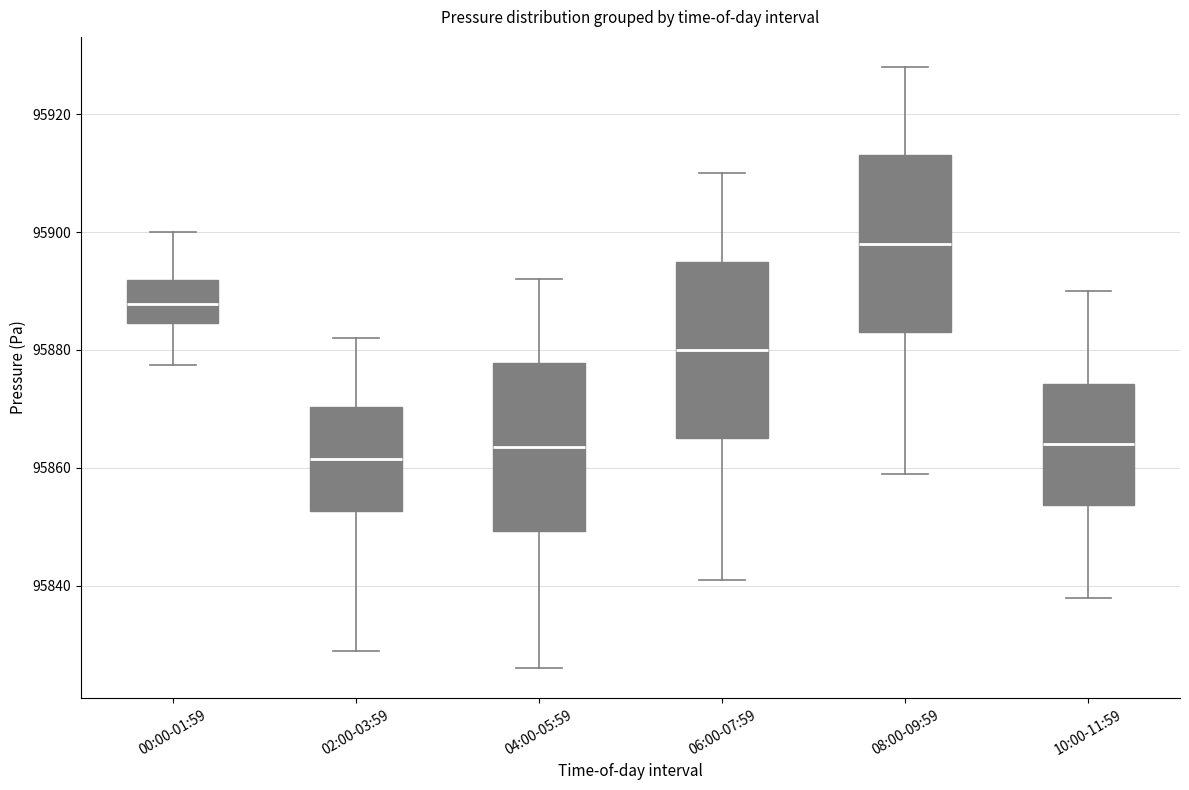

Reading left to right, read every box against the y-axis: the position of its median line, the range the box covers, and the ends of its whiskers. The values are not printed on the chart, so give them approximately, as read against the axis.

00:00-01:59: median 95888, box 95884 to 95892, whiskers 95878 to 95900
02:00-03:59: median 95862, box 95852 to 95870, whiskers 95830 to 95882
04:00-05:59: median 95864, box 95850 to 95878, whiskers 95826 to 95892
06:00-07:59: median 95880, box 95866 to 95896, whiskers 95842 to 95910
08:00-09:59: median 95898, box 95884 to 95914, whiskers 95860 to 95928
10:00-11:59: median 95864, box 95854 to 95874, whiskers 95838 to 95890